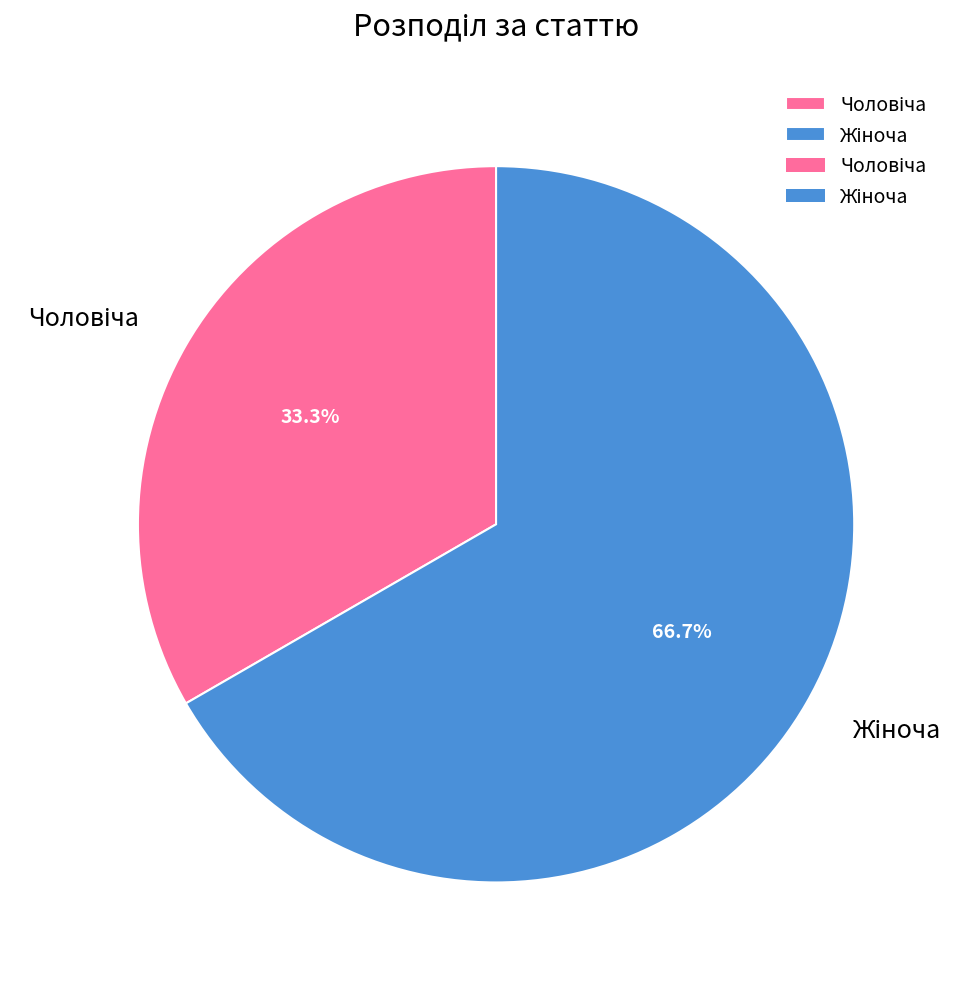

Is there any slice that represents more than half of the pie?

Yes